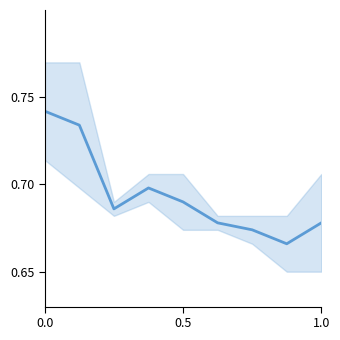

Is this an area chart (filled region under the line)?

No